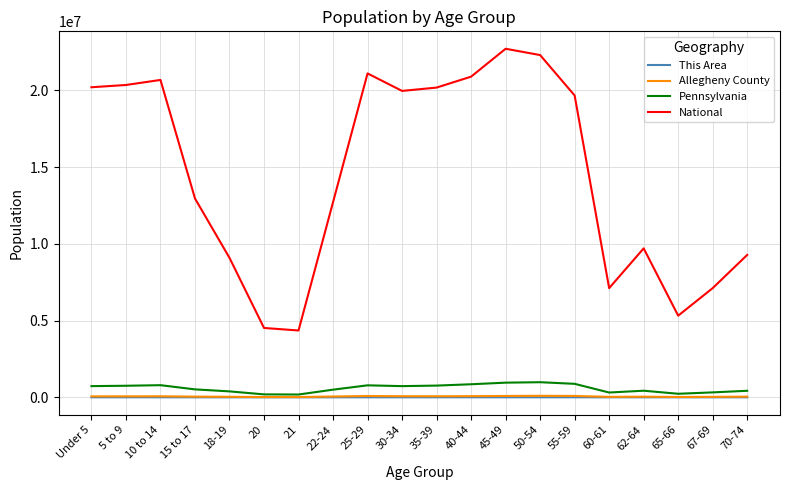

Does the chart display data point markers on the line(s)?

No